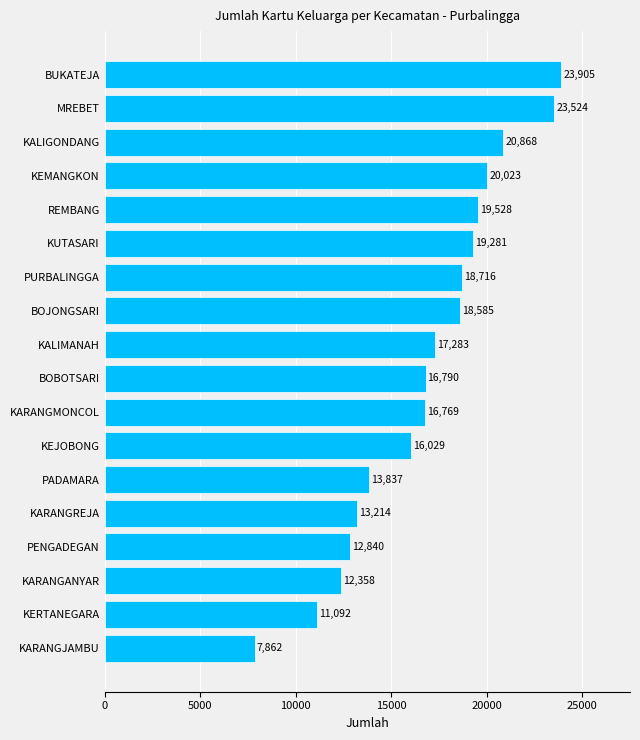

Reading bottom to top, what are all the values shown in this chart?

7862	11092	12358	12840	13214	13837	16029	16769	16790	17283	18585	18716	19281	19528	20023	20868	23524	23905